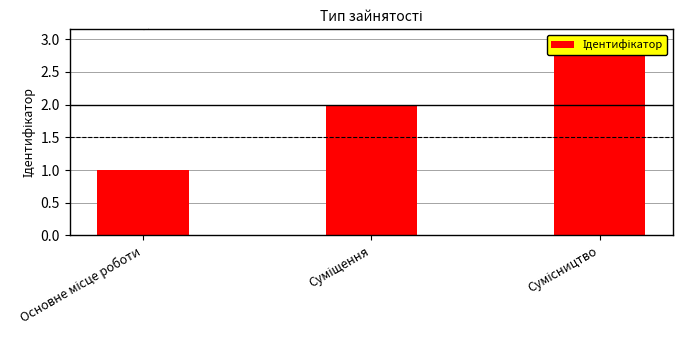

Does the chart contain any negative values?

No